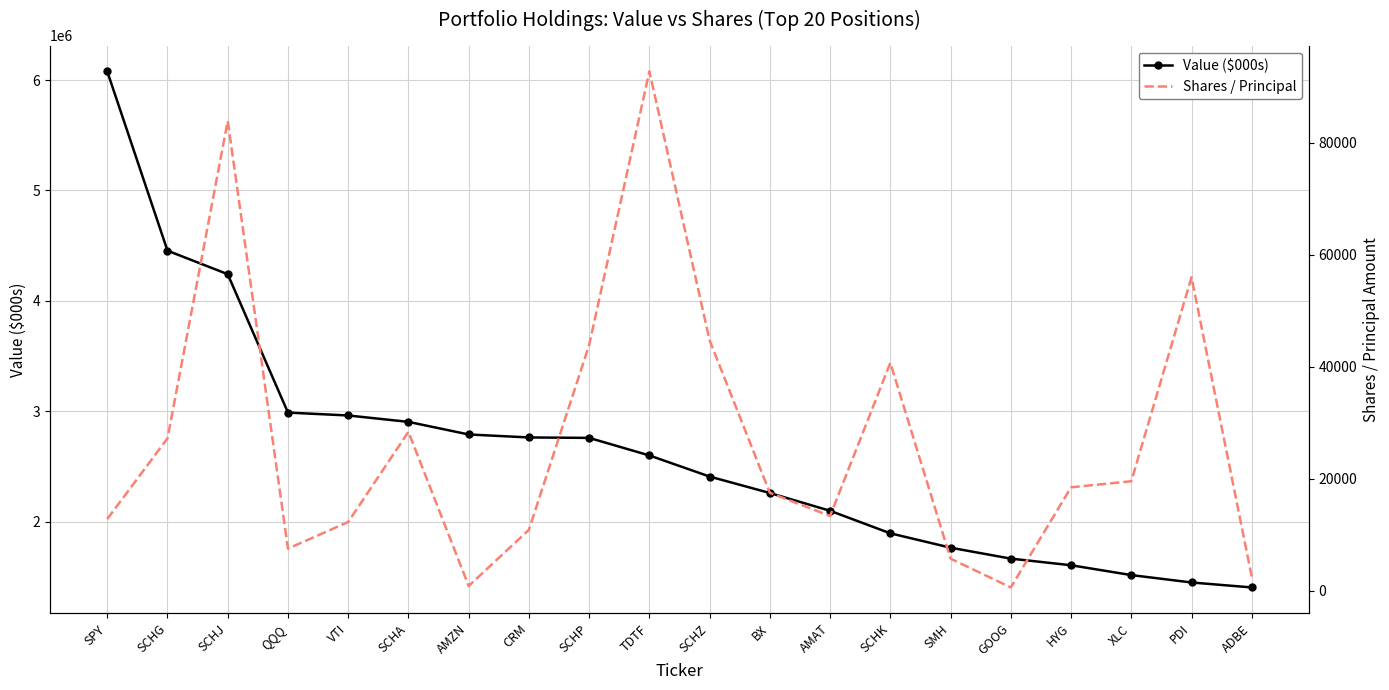

What value does the Value ($000s) series have at SPY?

6078000